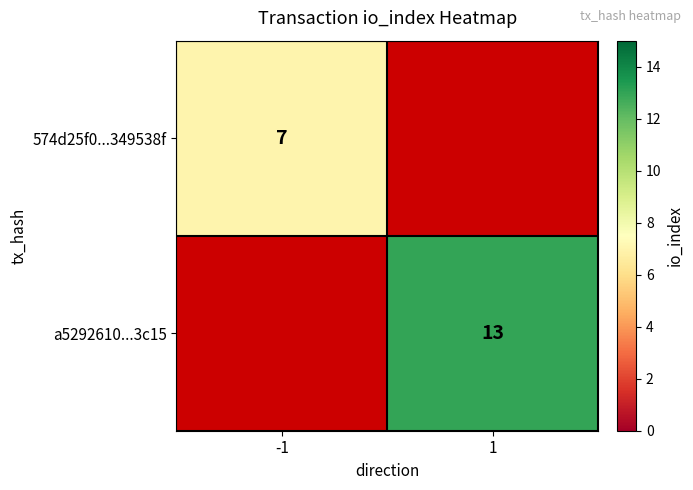

True or false: 574d25f0...349538f has a value of 7 at -1.

True